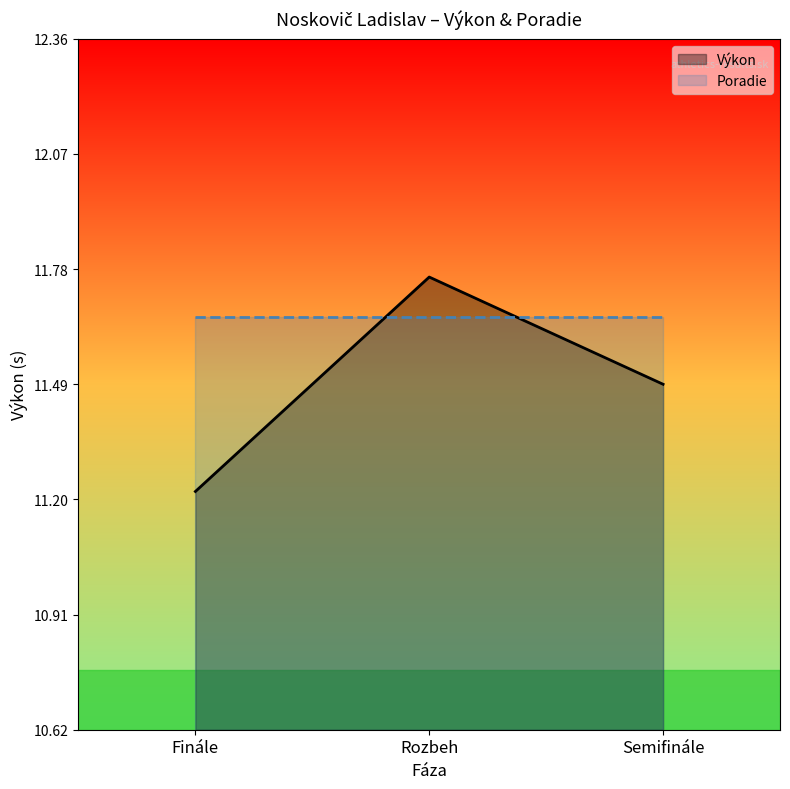

Reading left to right, list all the values displayed in this chart.

Finále=11.2	Rozbeh=11.8	Semifinále=11.5